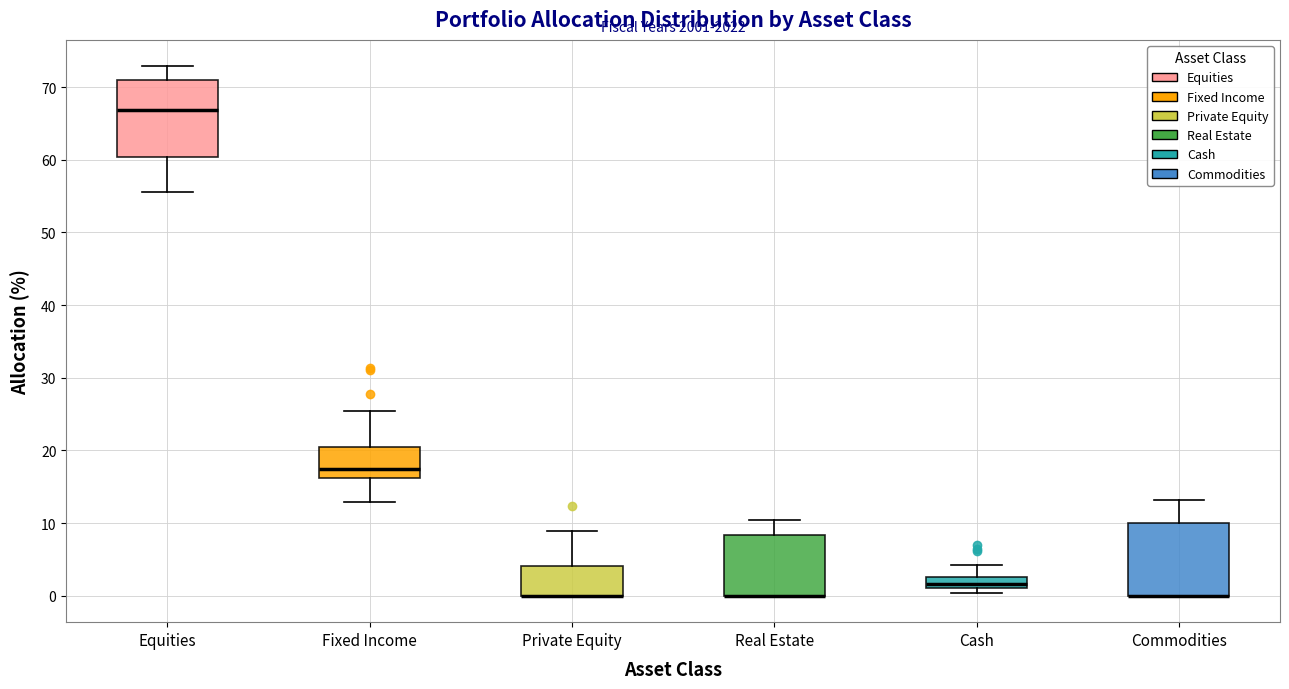

Reading left to right, read every box against the y-axis: the position of its median line, the range the box covers, and the ends of its whiskers. The values are not printed on the chart, so give them approximately, as read against the axis.

Equities: median 67, box 60 to 71, whiskers 56 to 73
Fixed Income: median 17, box 16 to 21, whiskers 13 to 25
Private Equity: median 0 (drawn on the box's lower edge), box 0 to 4, whiskers 0 to 9
Real Estate: median 0 (drawn on the box's lower edge), box 0 to 8, whiskers 0 to 10
Cash: median 2, box 1 to 3, whiskers 0 to 4
Commodities: median 0 (drawn on the box's lower edge), box 0 to 10, whiskers 0 to 13